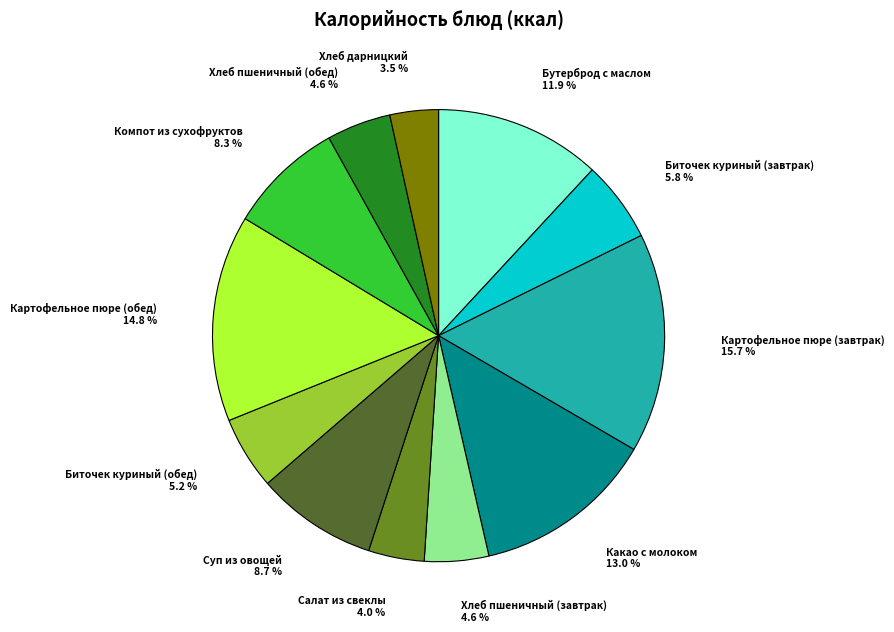

Is there a majority slice in this chart?

No